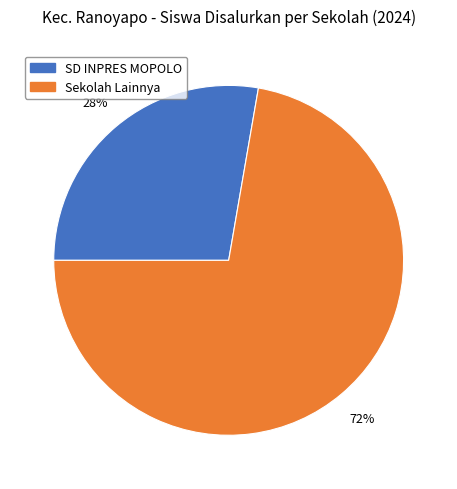

Does any single category account for the majority?

Yes